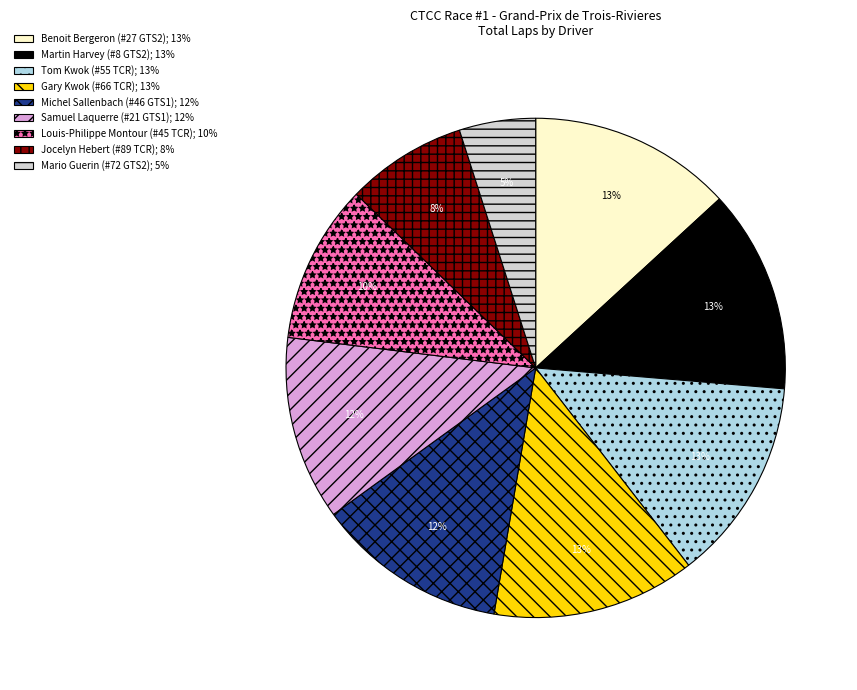

Is there any slice that represents more than half of the pie?

No